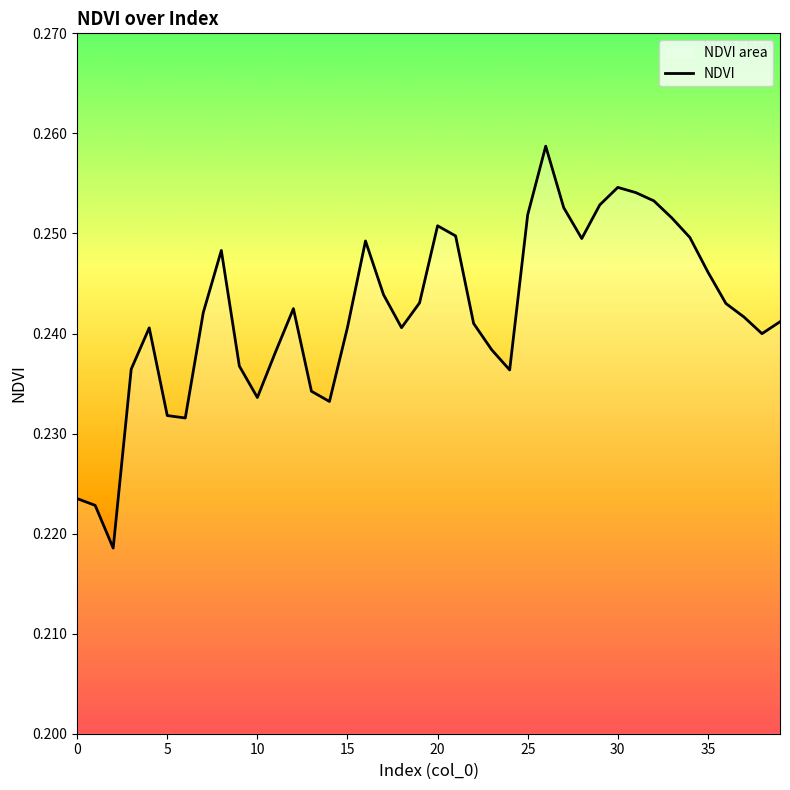

What is the sum of the values at 30 and 9?

0.5